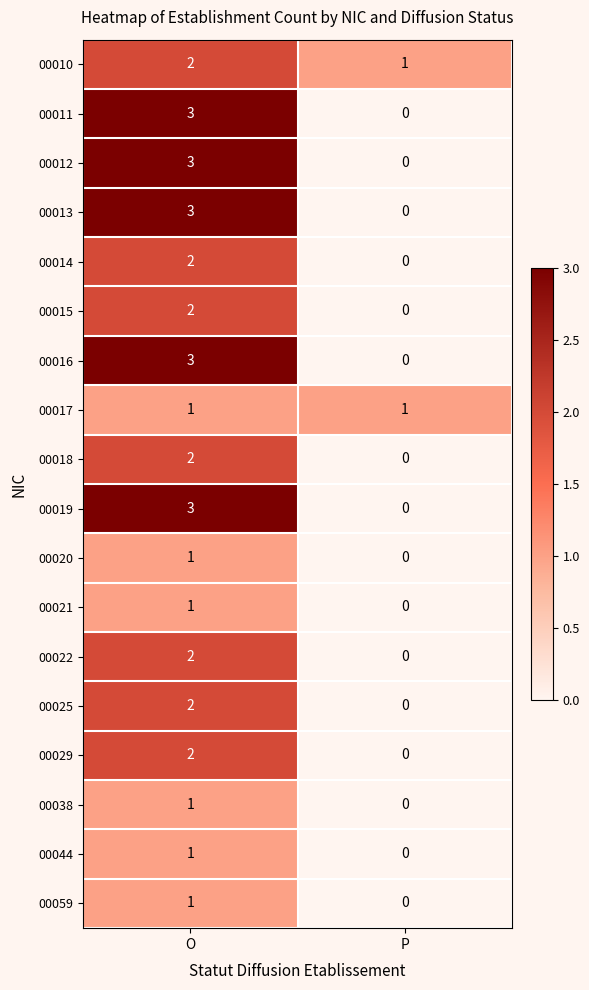

Is the value of 00012 at O greater than the value of 00014 at P?

Yes